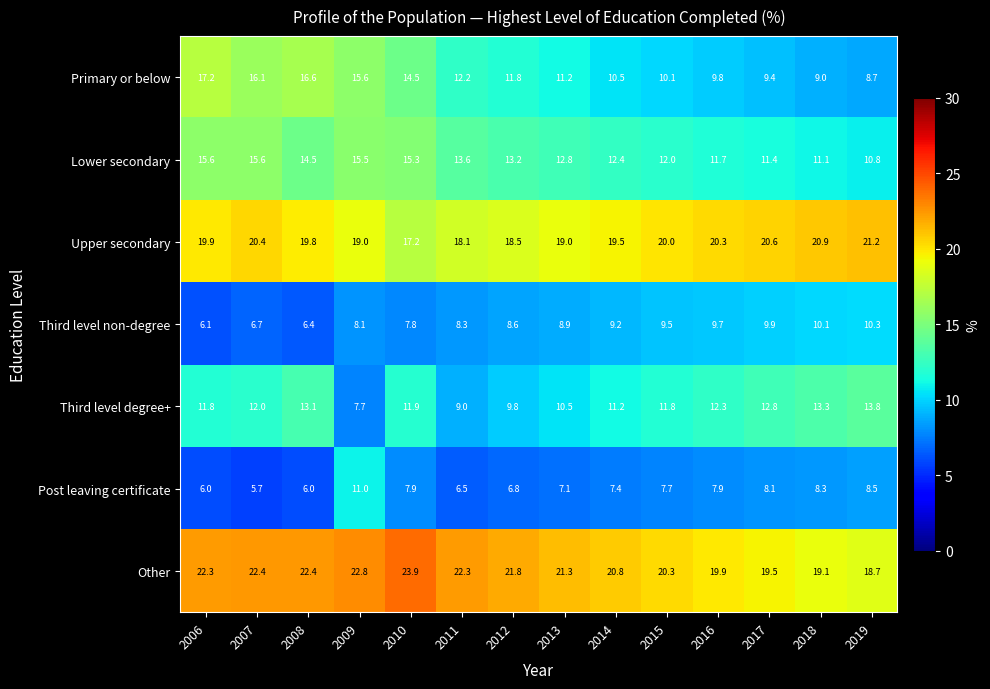

Rank the series by their maximum value, from highest to lowest.

Other, Upper secondary, Primary or below, Lower secondary, Third level degree+, Post leaving certificate, Third level non-degree